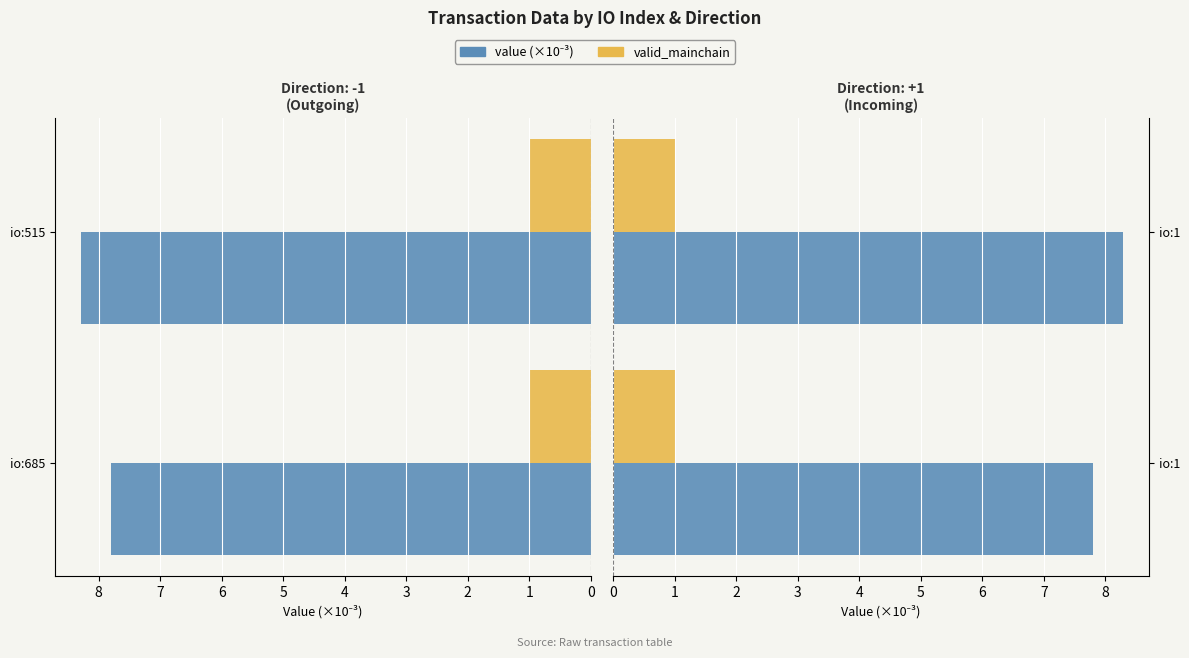

The value of valid_mainchain at 1 is 0.2. True or false?

False